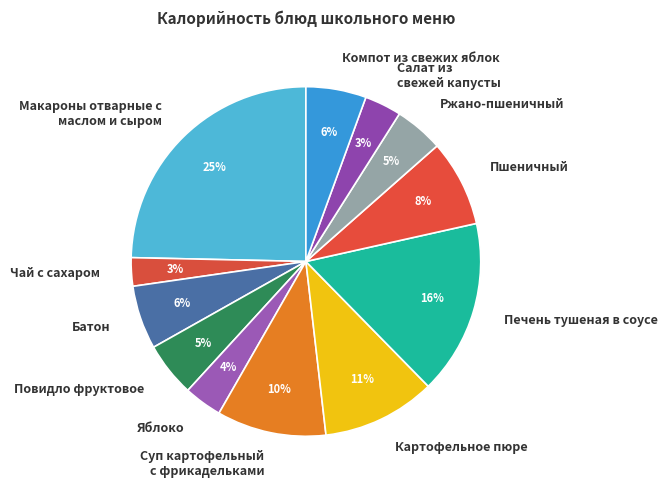

Does Батон account for over 50% of the chart?

No